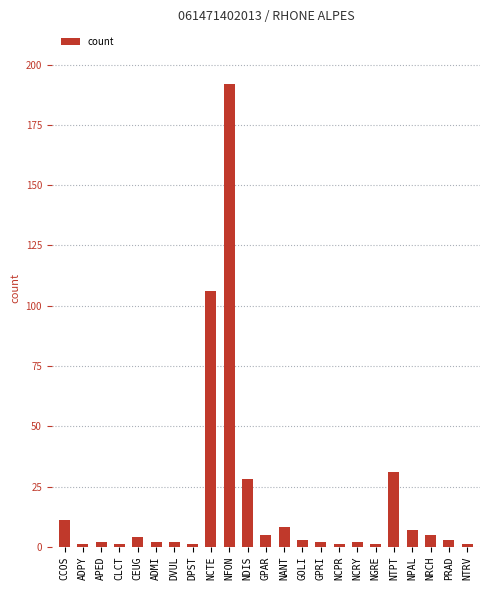

What is the label of the 1st bar from the left?

CCOS